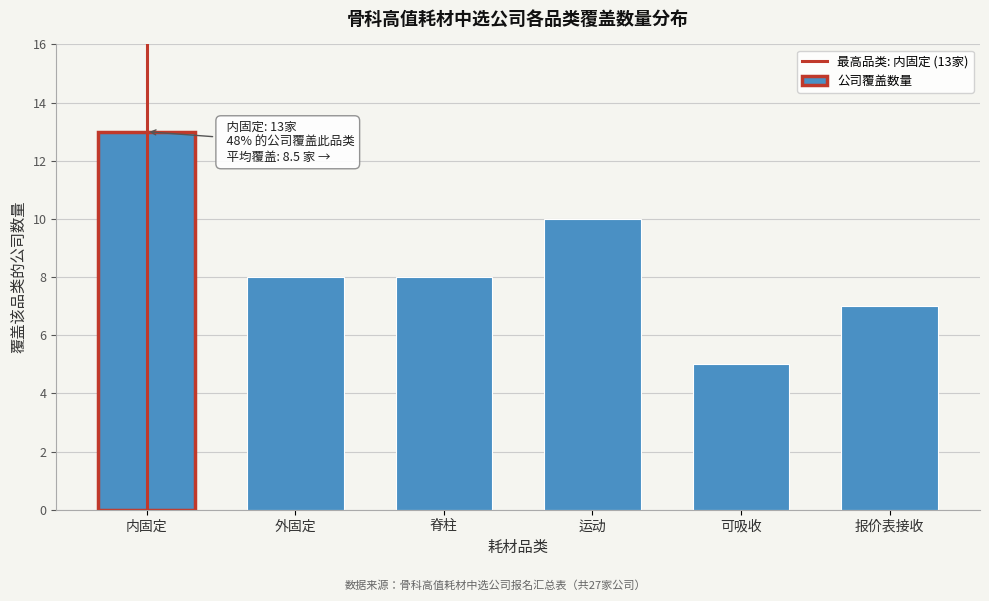

Reading right to left, list all the values displayed in this chart.

报价表接收=7	可吸收=5	运动=10	脊柱=8	外固定=8	内固定=13